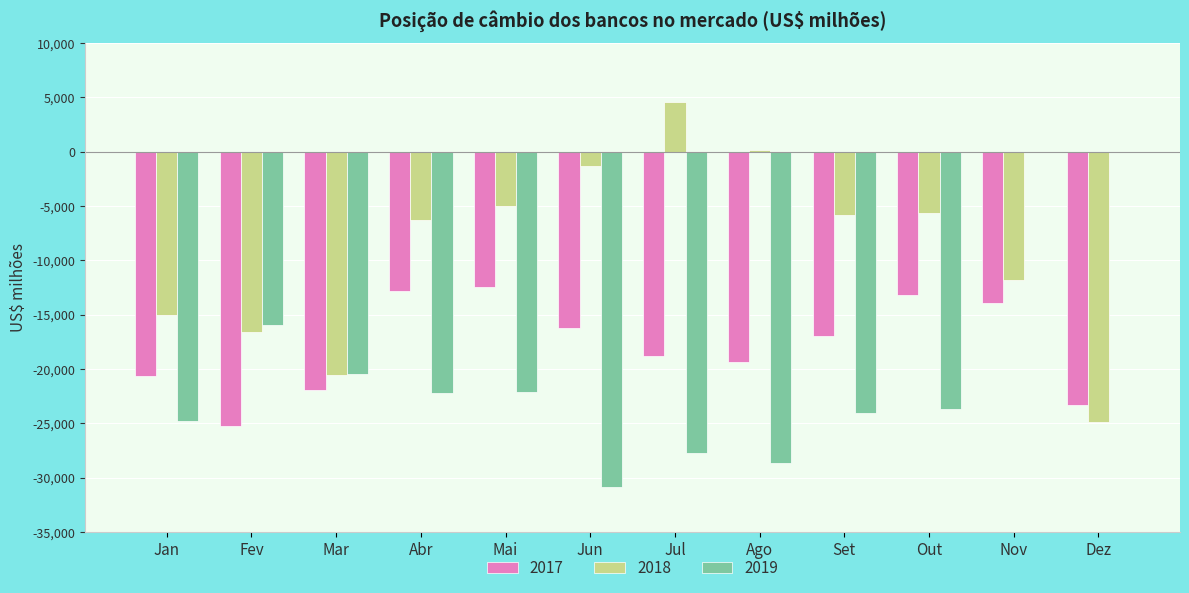

Between Mar and Dez, which series saw the biggest shift?

2019